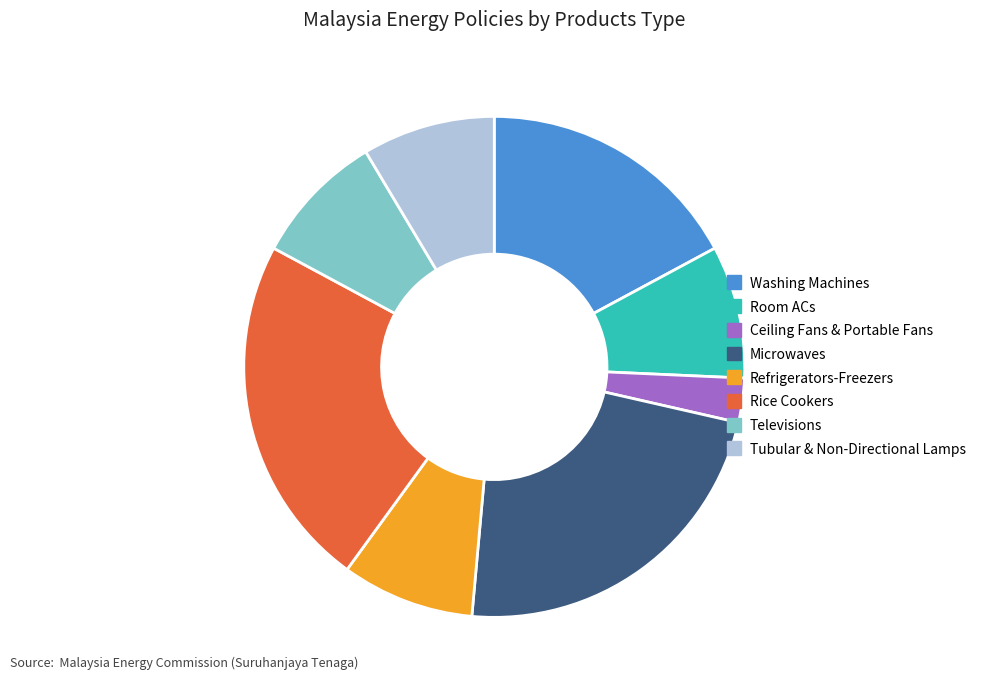

Does Refrigerators-Freezers account for over 50% of the chart?

No